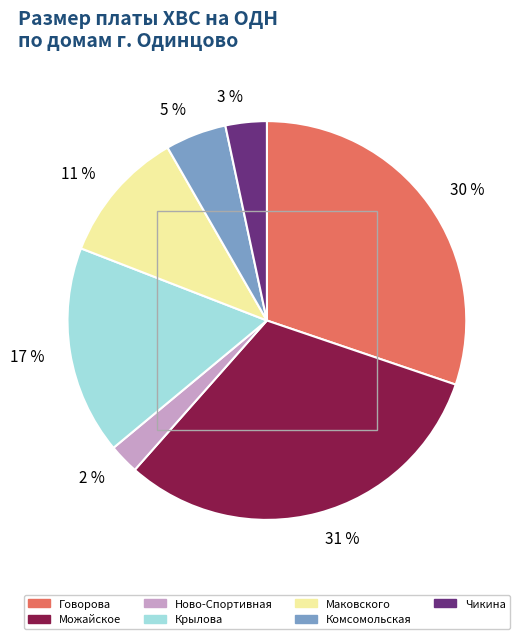

True or false: Можайское accounts for 31% of the total.

True